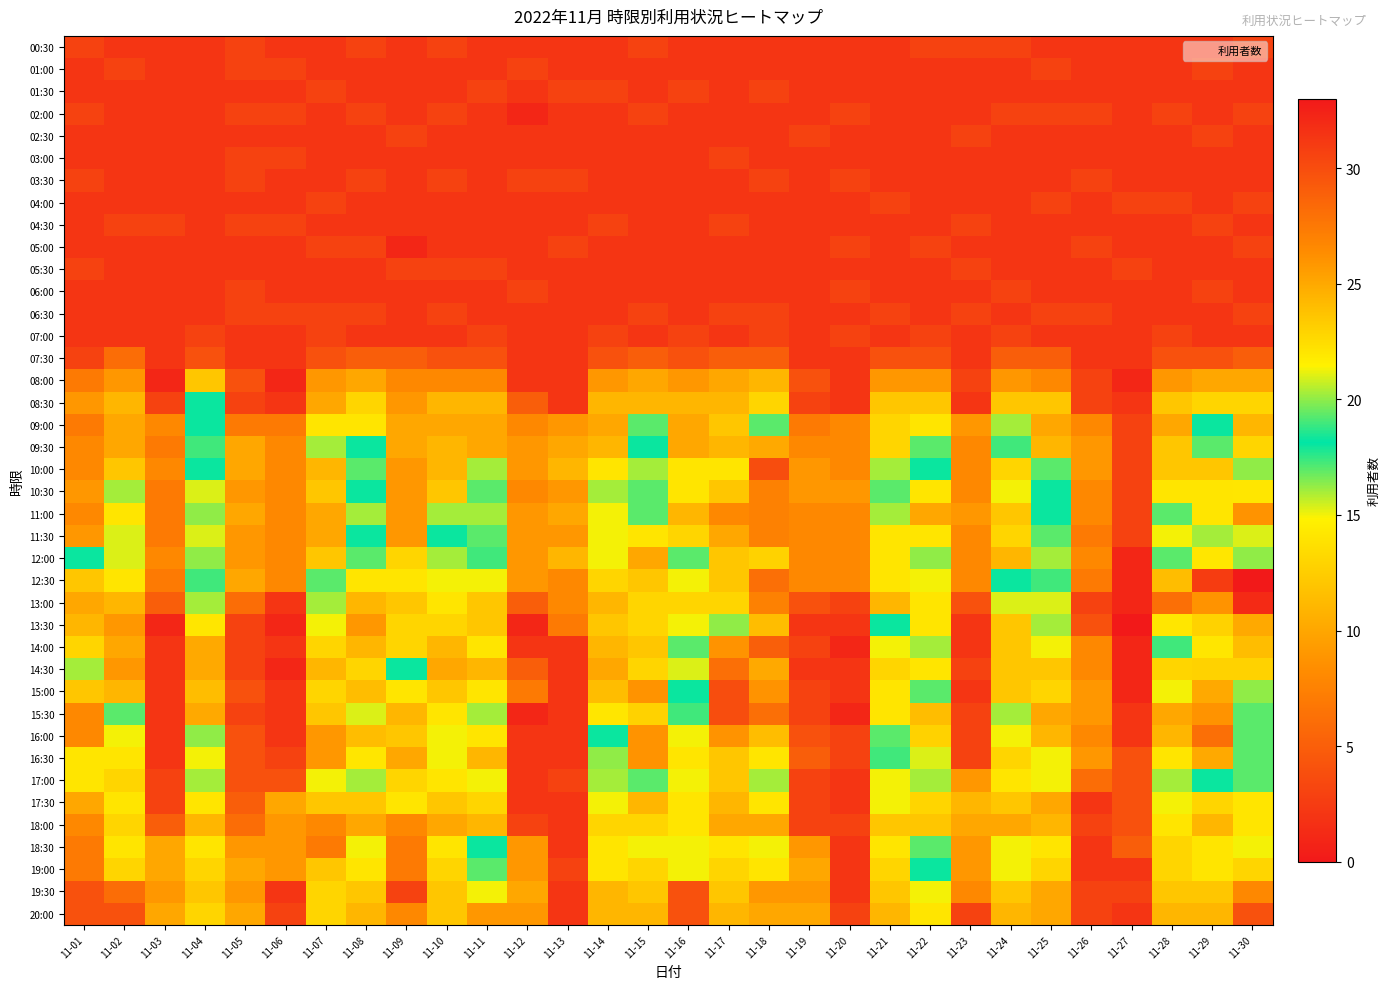

How many distinct data groups are displayed?

40